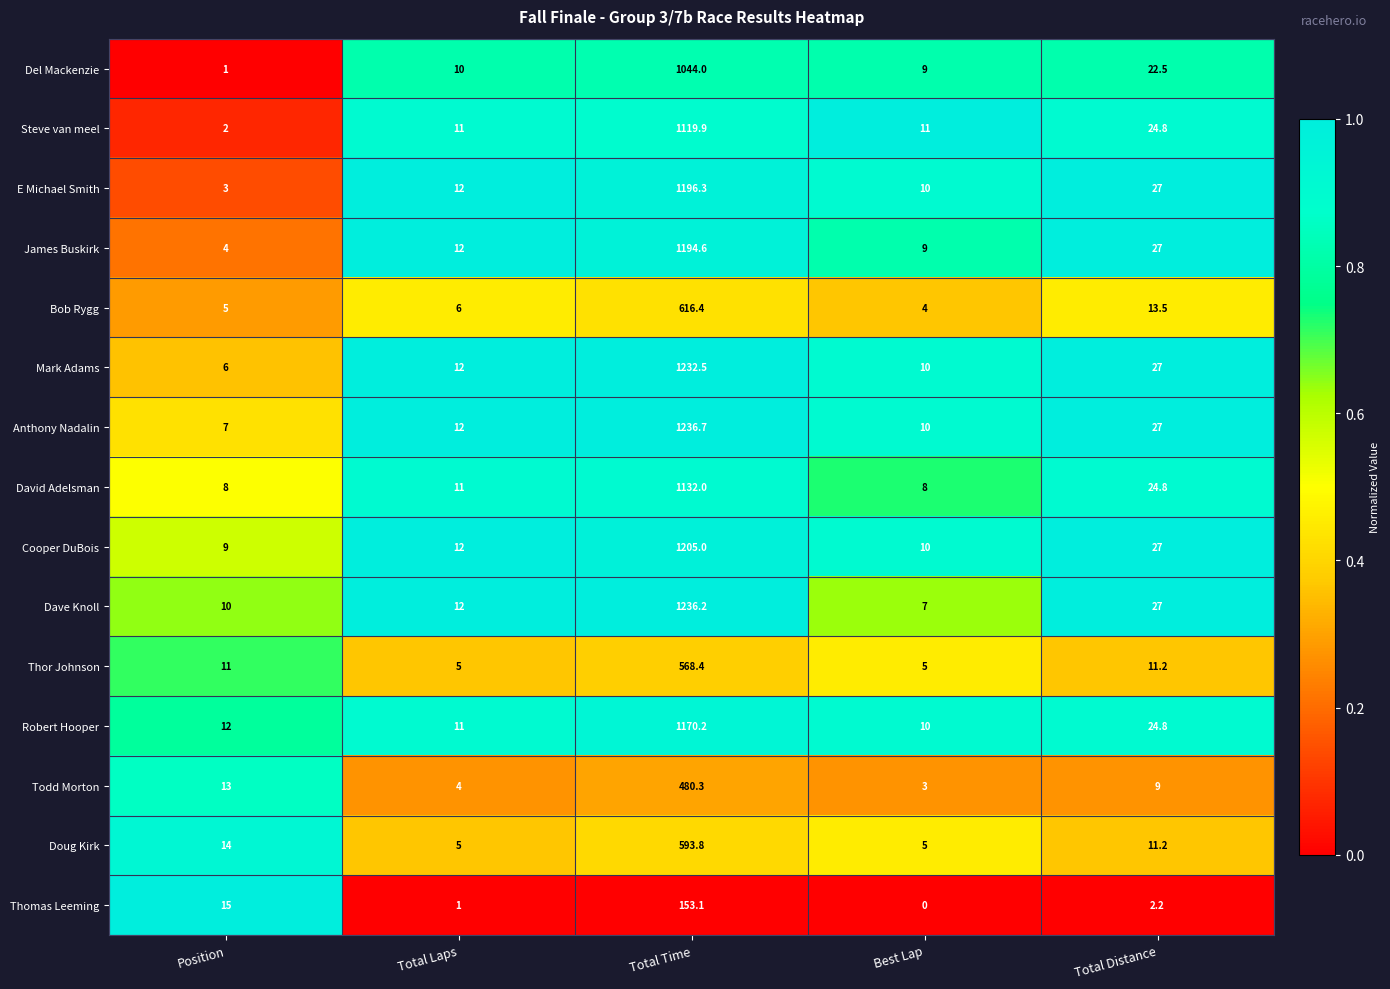

What is the difference between the maximum and minimum values in the Dave Knoll series?

1229.2